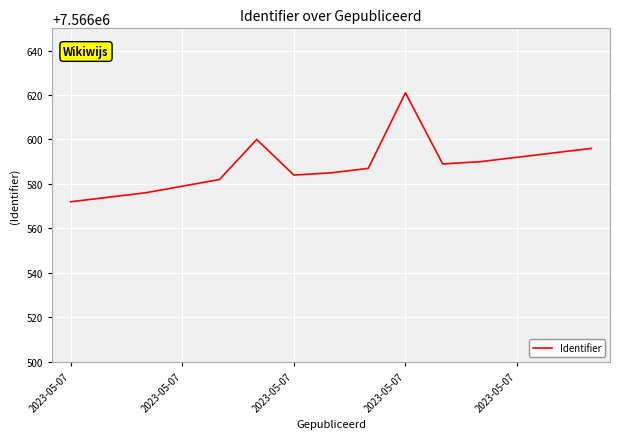

What is the difference between the maximum and minimum values?

49